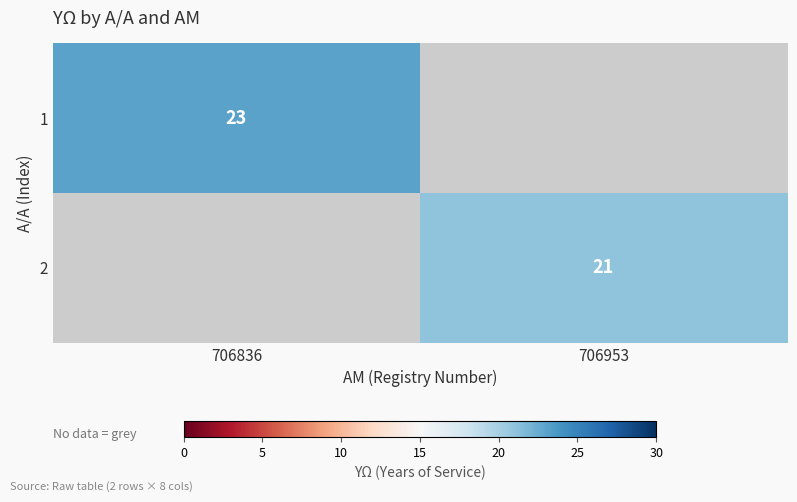

The 2 series shows 21 at 706953. True or false?

True